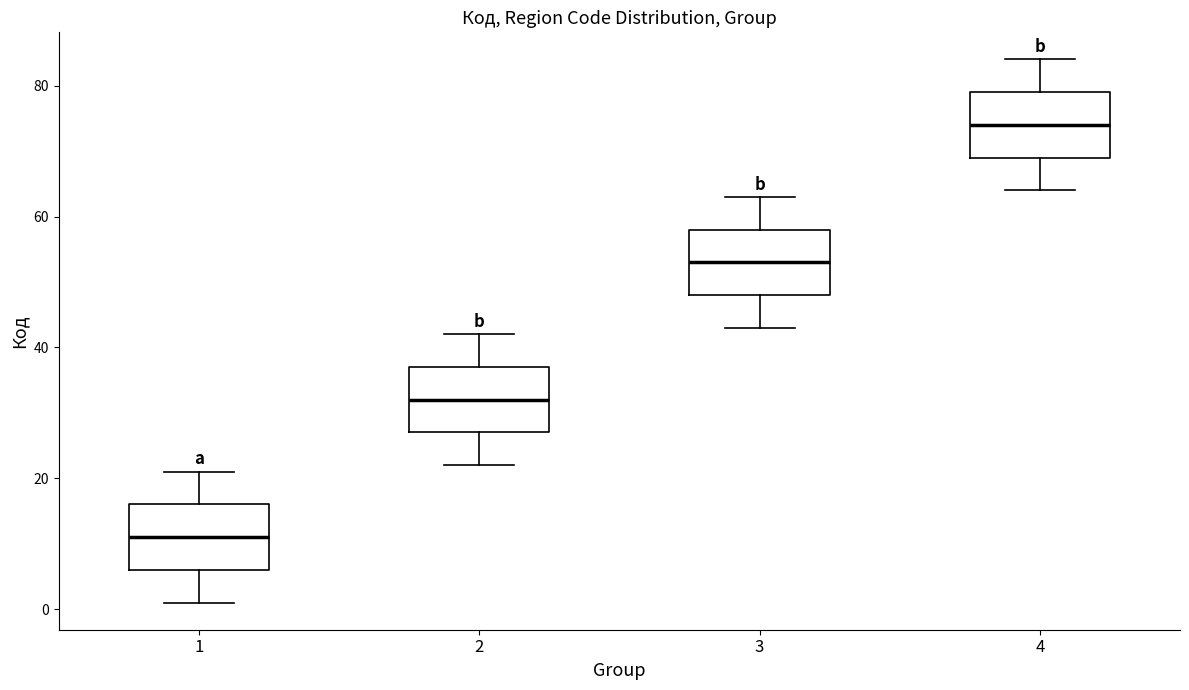

Reading left to right, read every box against the y-axis: the position of its median line, the range the box covers, and the ends of its whiskers. The values are not printed on the chart, so give them approximately, as read against the axis.

1: median 12, box 6 to 16, whiskers 2 to 22
2: median 32, box 28 to 38, whiskers 22 to 42
3: median 54, box 48 to 58, whiskers 44 to 64
4: median 74, box 70 to 80, whiskers 64 to 84